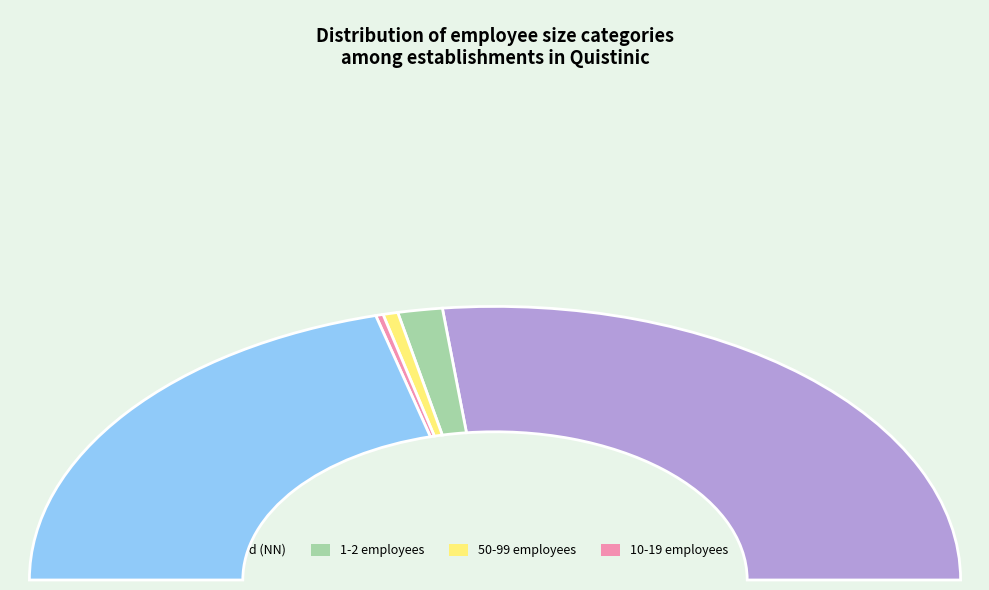

Do 11 and 12 together represent more than half of the pie?

No